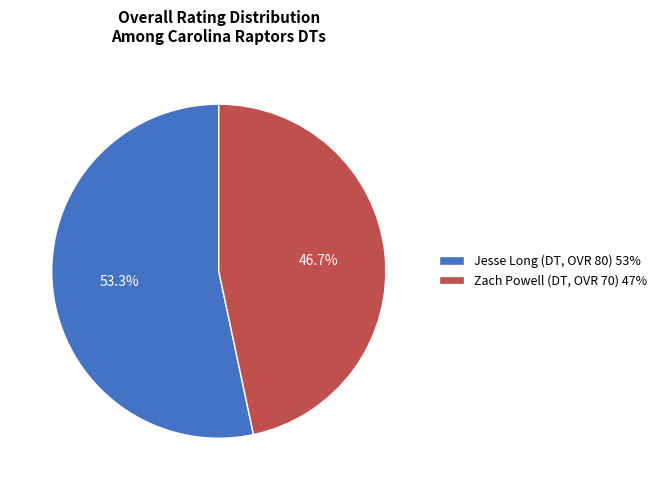

To the nearest percent, what portion does Jesse Long (DT, OVR 80) represent?

53%